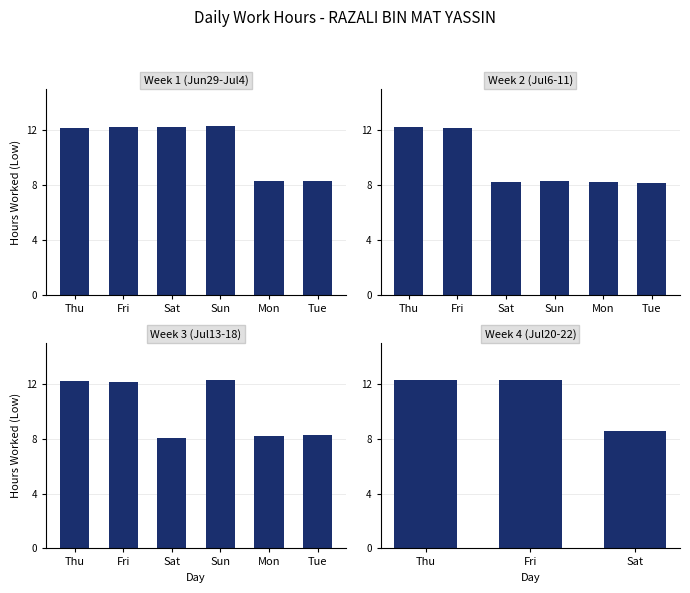

What value does the data have at Thu?

12.3